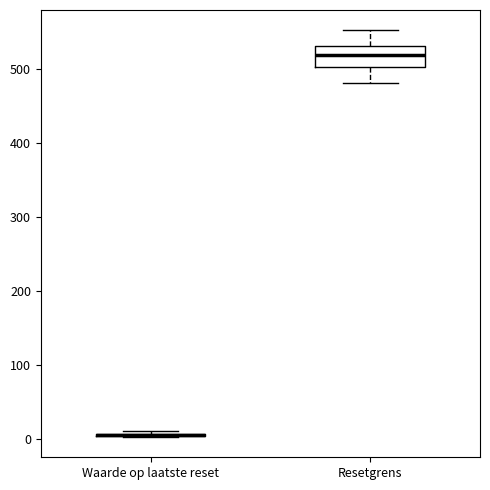

Reading left to right, transcribe this box plot: for each box, give where its median line is, the range the box spans, and where its two whiskers end, as read against the y-axis. The values are not printed on the chart, so give them approximately, as read against the axis.

Waarde op laatste reset: box collapsed to a line at 10, whiskers 0 to 10
Resetgrens: median 520, box 500 to 530, whiskers 480 to 550